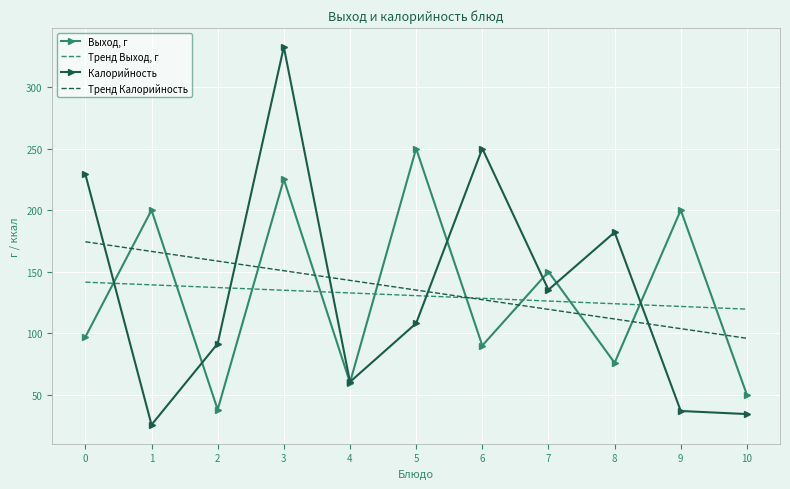

Which series has the largest range (max minus min)?

Калорийность